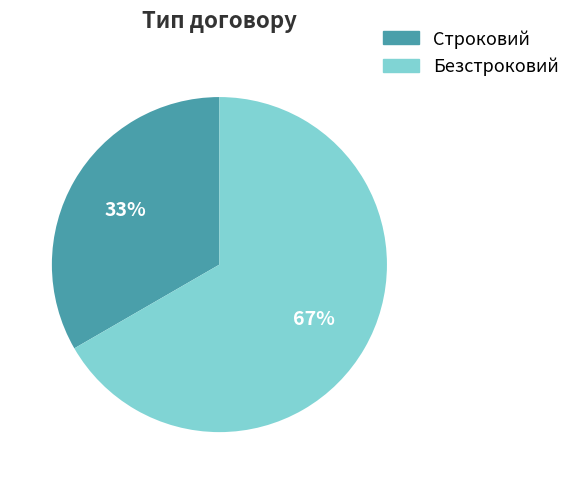

Does Строковий account for over 50% of the chart?

No